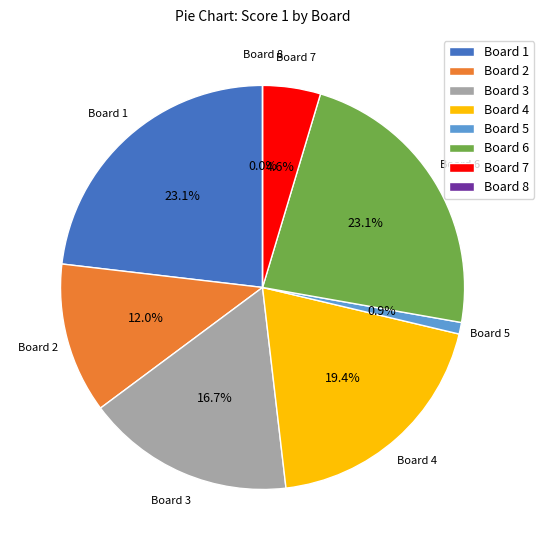

What is the ratio of the value at Board 3 to the value at Board 7?

3.6